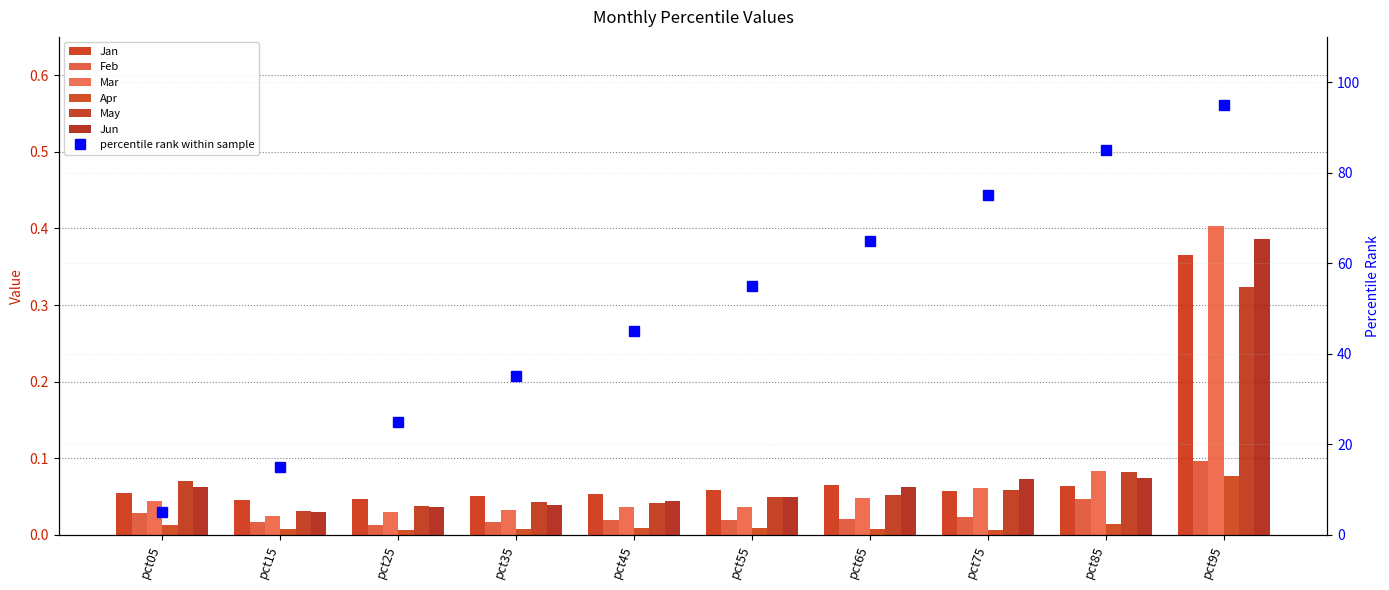

At how many categories does at least one series exceed 0?

10